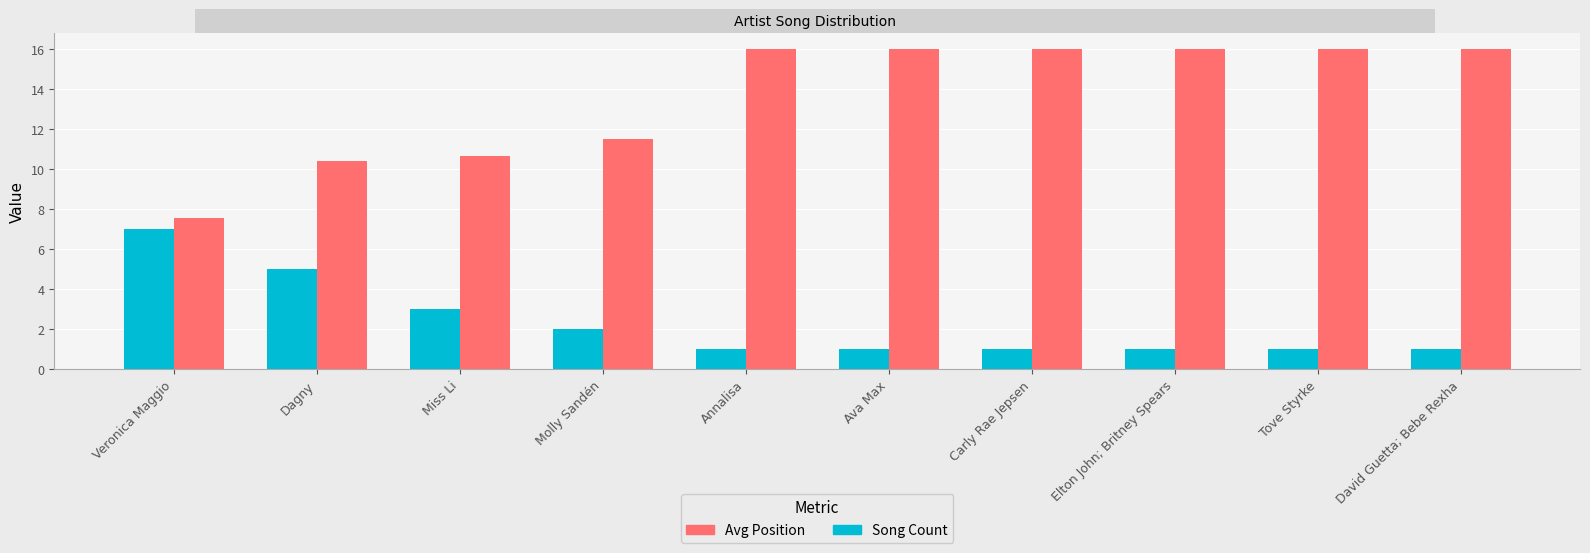

How many Song Count values are between 1 and 3?

8